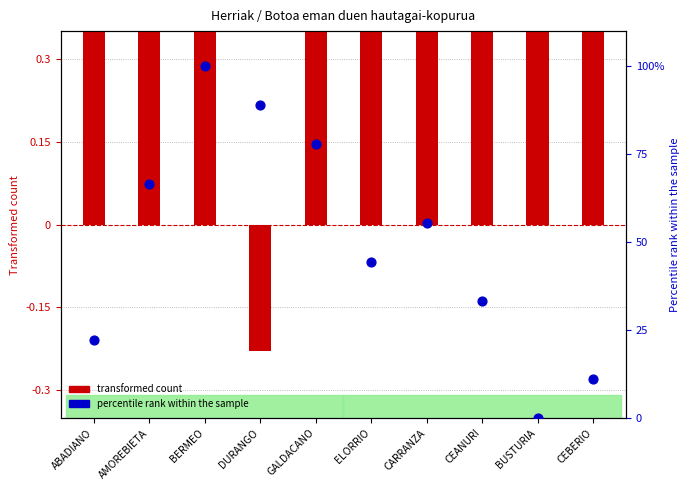

What is the total value across all series at ELORRIO?

44.9